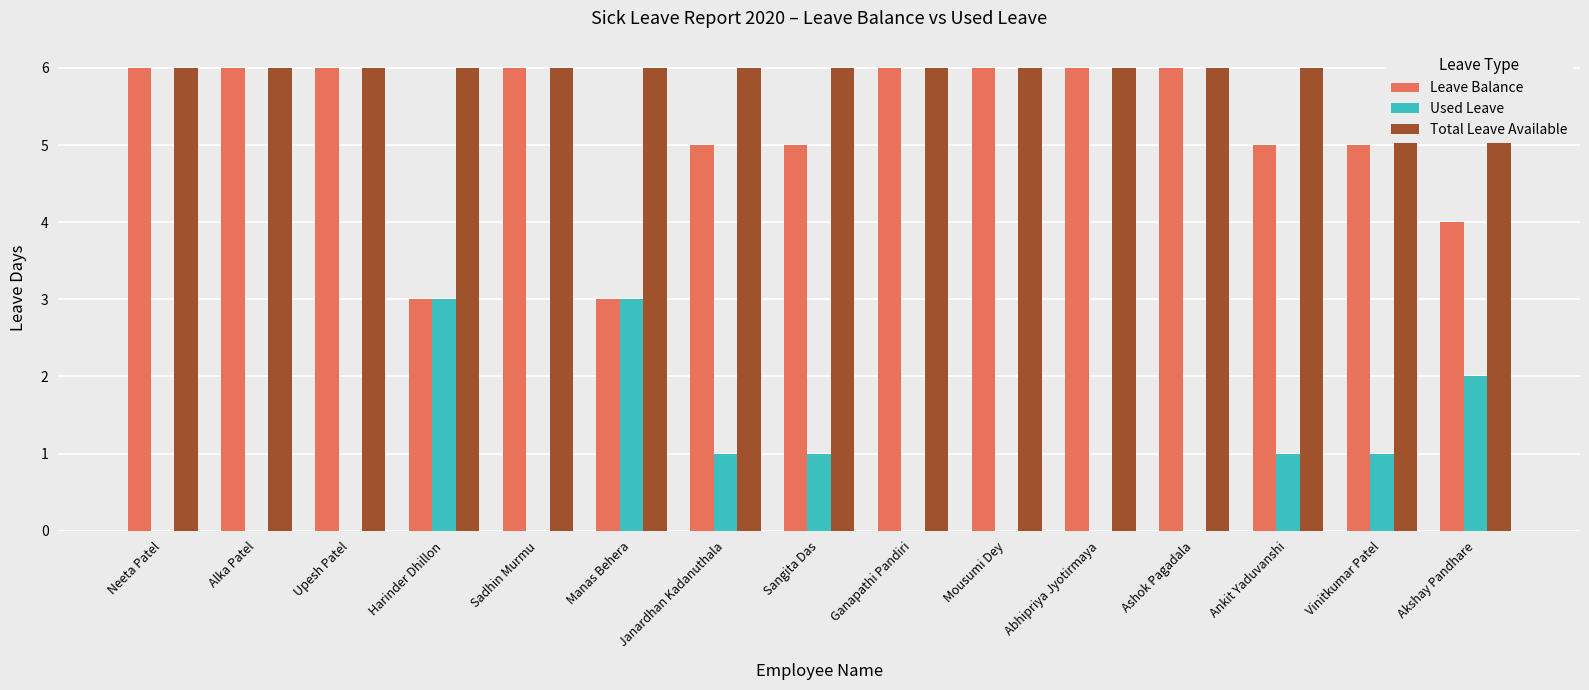

What is the highest value of the Leave Balance series?

6